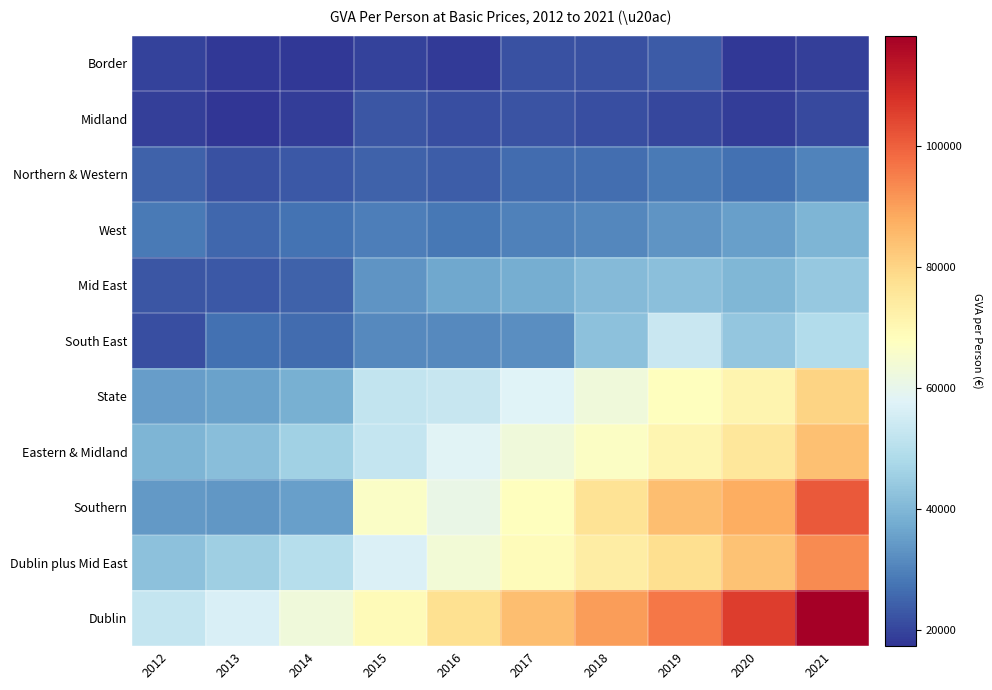

Reading right to left, what are all the values shown in this chart?

Border: 2021=19121.3	2020=17724.7	2019=23402.9	2018=21858.3	2017=21961.7	2016=18410.1	2015=19296.9	2014=17900.4	2013=18007.3	2012=19532.7
Midland: 2021=20567.8	2020=18858.3	2019=20330.2	2018=21231.0	2017=22277.2	2016=21290.8	2015=22525.6	2014=18759.8	2013=17281.1	2012=19060.6
Northern & Western: 2021=30063.5	2020=27031.0	2019=28586.7	2018=26650.0	2017=26179.0	2016=23619.7	2015=24602.2	2014=23023.5	2013=21908.1	2012=24388.0
West: 2021=39558.6	2020=35106.6	2019=33084.9	2018=30867.5	2017=29891.0	2016=28205.1	2015=29271.9	2014=27532.8	2013=25341.5	2012=28661.6
Mid East: 2021=43935.0	2020=39999.6	2019=41825.4	2018=40817.5	2017=38104.8	2016=36612.3	2015=33120.7	2014=24577.7	2013=23095.3	2012=22593.6
South East: 2021=49025.4	2020=43533.6	2019=53402.1	2018=42387.9	2017=31912.8	2016=31348.6	2015=31377.0	2014=26347.6	2013=26809.0	2012=21470.9
State: 2021=80097.3	2020=70966.8	2019=67794.4	2018=62838.0	2017=57797.5	2016=52801.2	2015=52096.1	2014=38218.2	2013=35439.0	2012=34917.8
Eastern & Midland: 2021=84002.8	2020=75444.2	2019=70715.5	2018=66799.8	2017=62773.5	2016=58131.0	2015=52510.6	2014=45956.7	2013=41718.6	2012=39466.5
Southern: 2021=101088.0	2020=87862.9	2019=84447.6	2018=76817.6	2017=67841.0	2016=61013.6	2015=66437.4	2014=35380.3	2013=33788.3	2012=34117.7
Dublin plus Mid East: 2021=93111.3	2020=83569.3	2019=77950.2	2018=73477.9	2017=68708.2	2016=63529.9	2015=56904.9	2014=49942.4	2013=45299.9	2012=42457.0
Dublin: 2021=118250.6	2020=105842.4	2019=96417.5	2018=90255.7	2017=84429.4	2016=77357.7	2015=69123.0	2014=62972.4	2013=56706.6	2012=52661.0